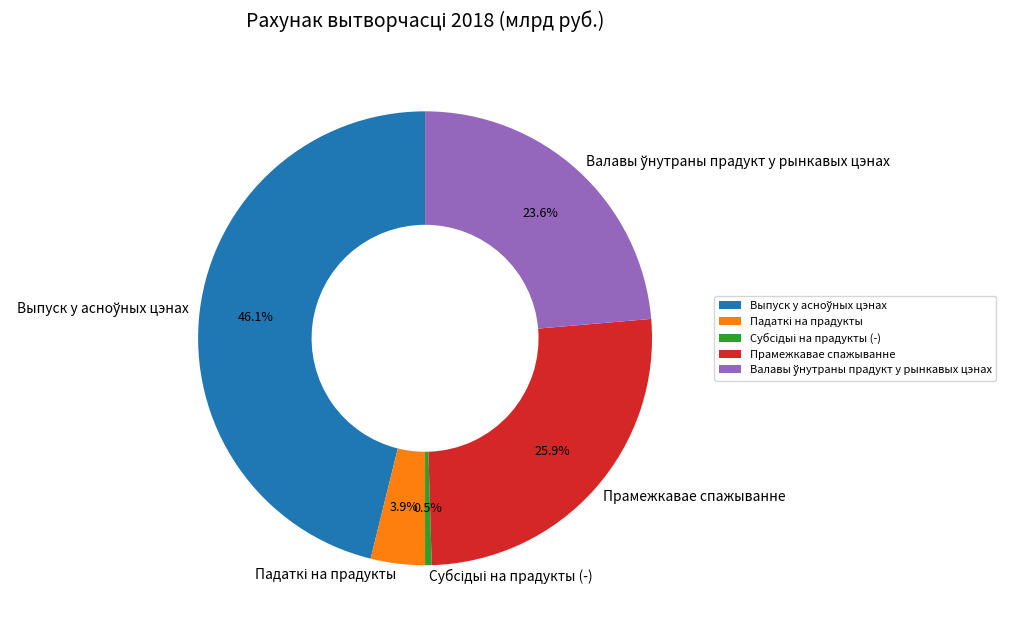

Is there a majority slice in this chart?

No